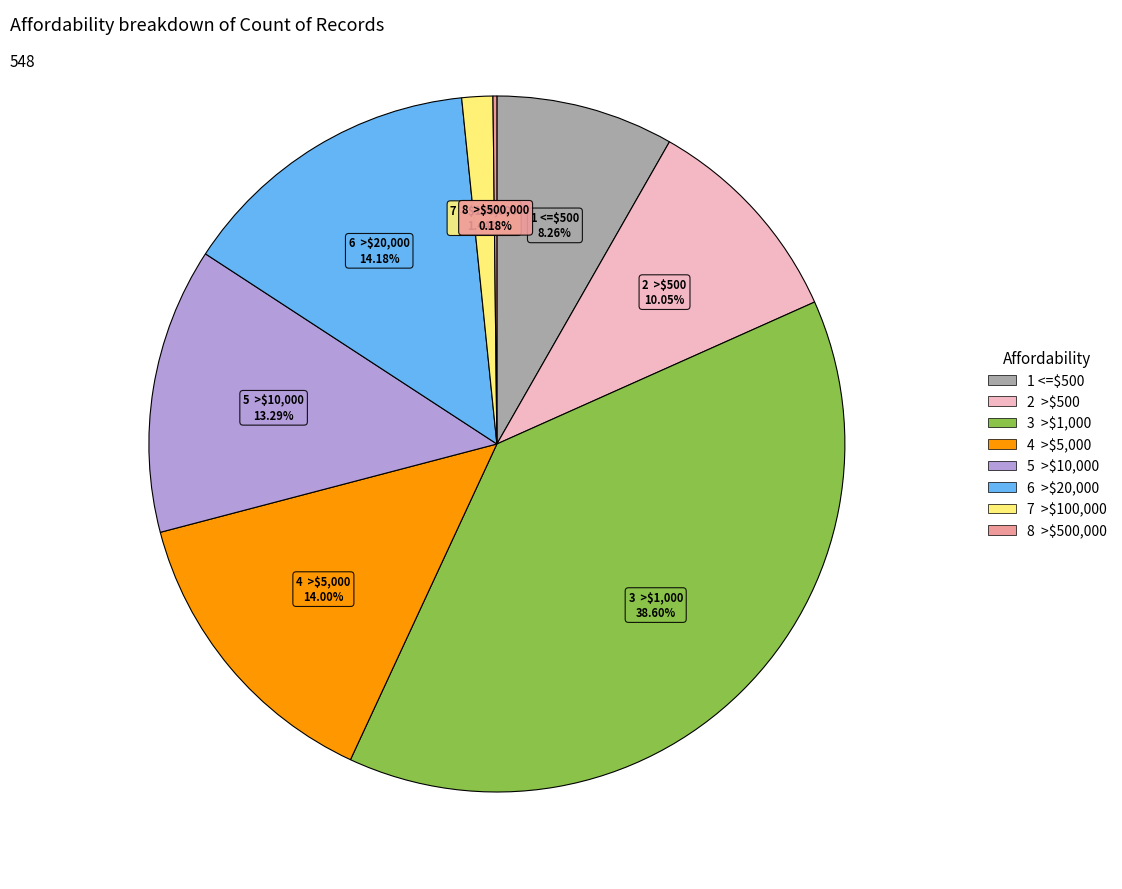

Does 1 <=$500 account for over 50% of the chart?

No